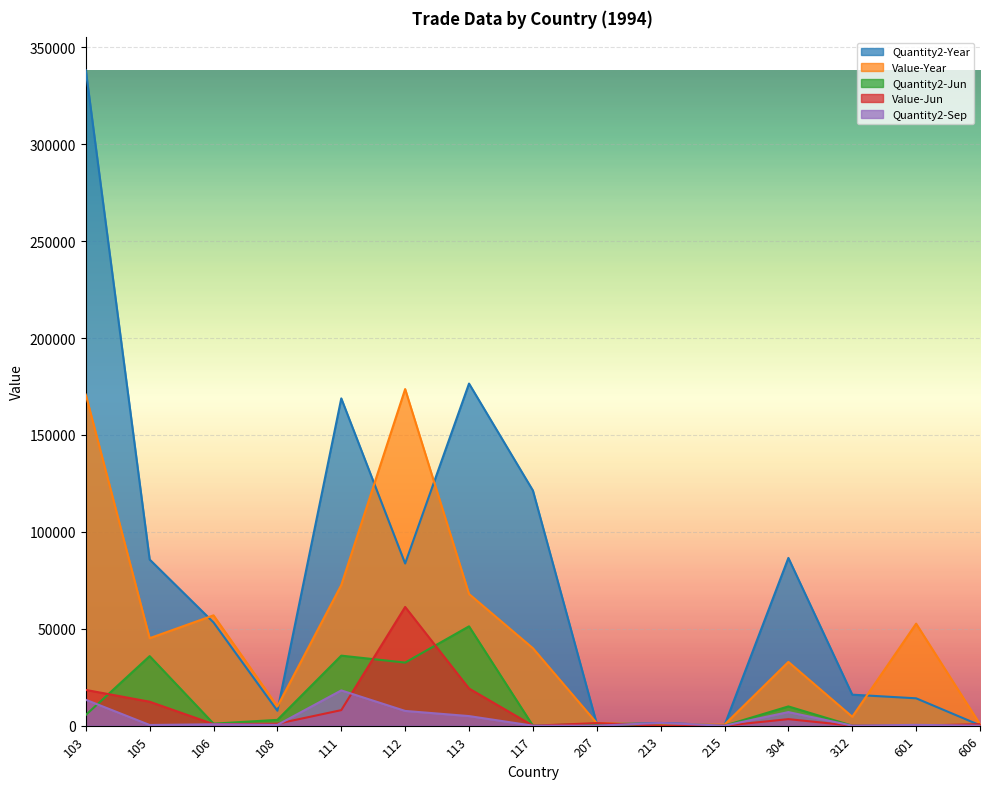

What is the sum of the Value-Year values at 606 and 312?

5394